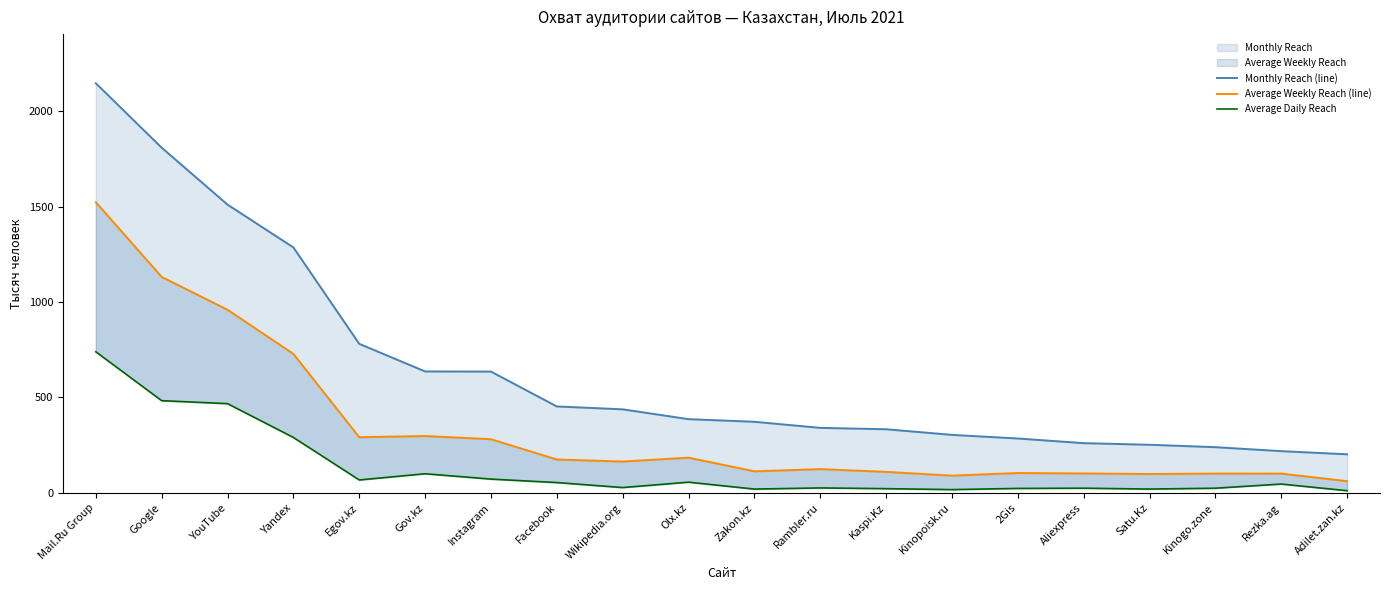

What is the highest value of the Average Daily Reach series?

739.4